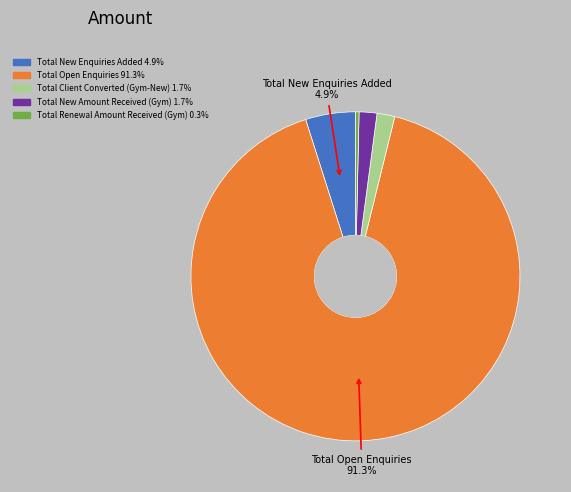

Does any single category account for the majority?

Yes